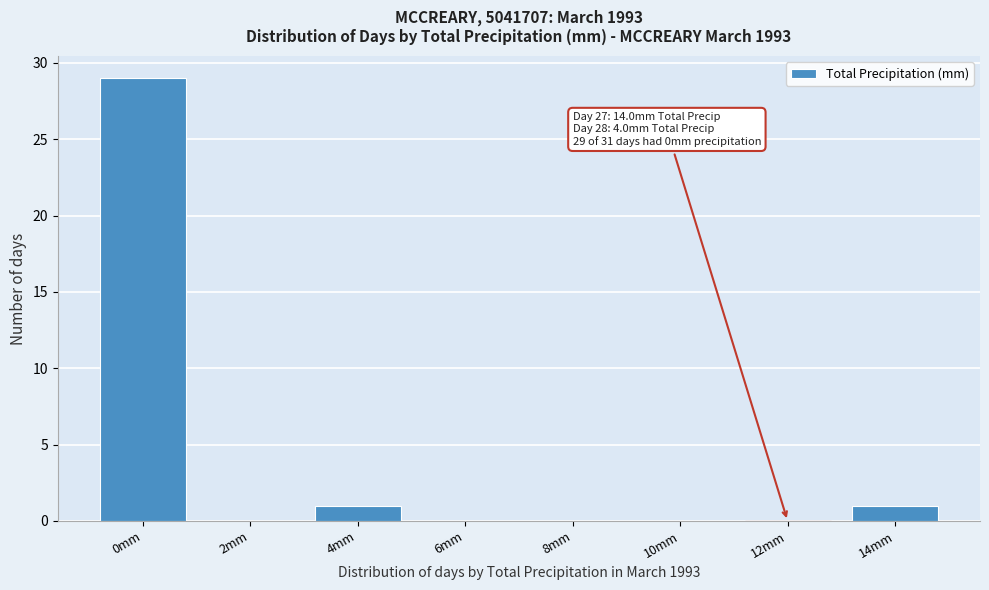

Reading right to left, extract all data points from this chart.

14mm=1	12mm=0	10mm=0	8mm=0	6mm=0	4mm=1	2mm=0	0mm=29